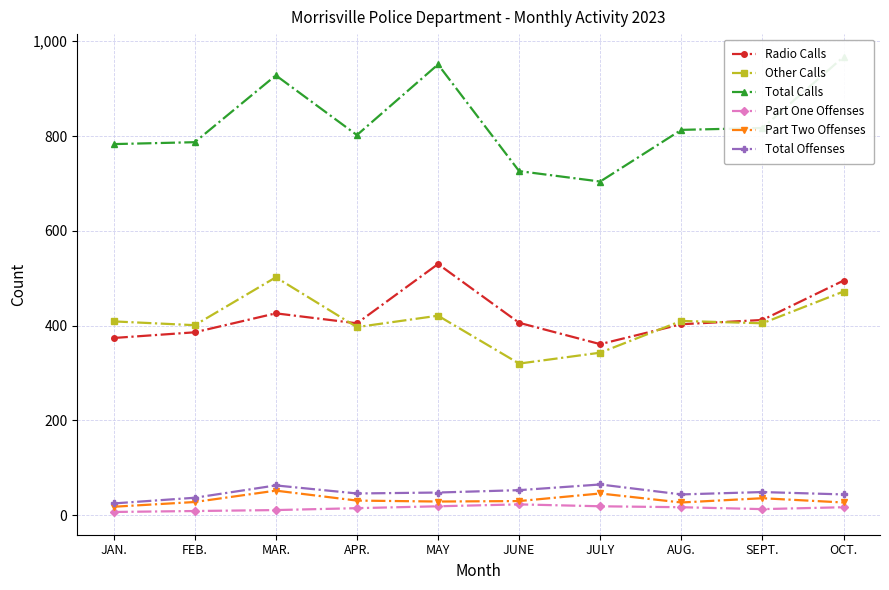

True or false: Total Calls and Radio Calls intersect in this chart.

False